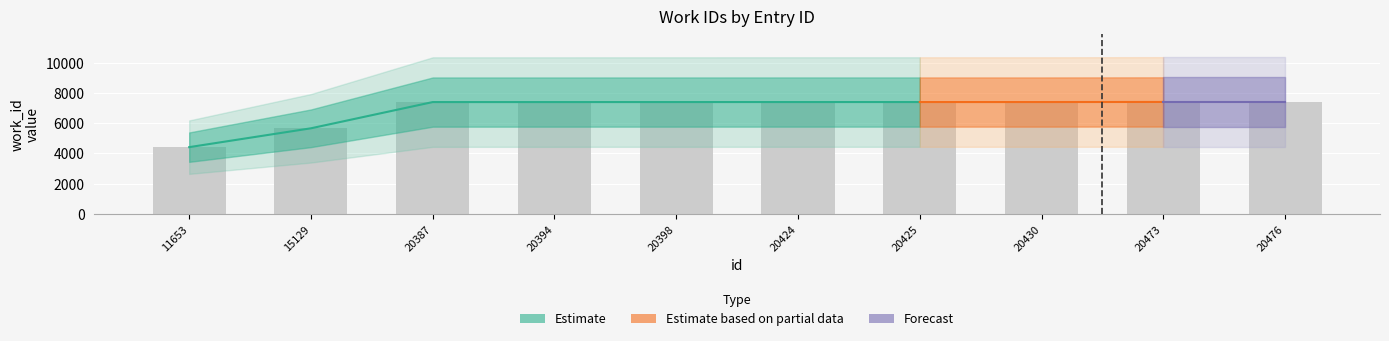

What is the sum of the values at 20473 and 20387?

14806